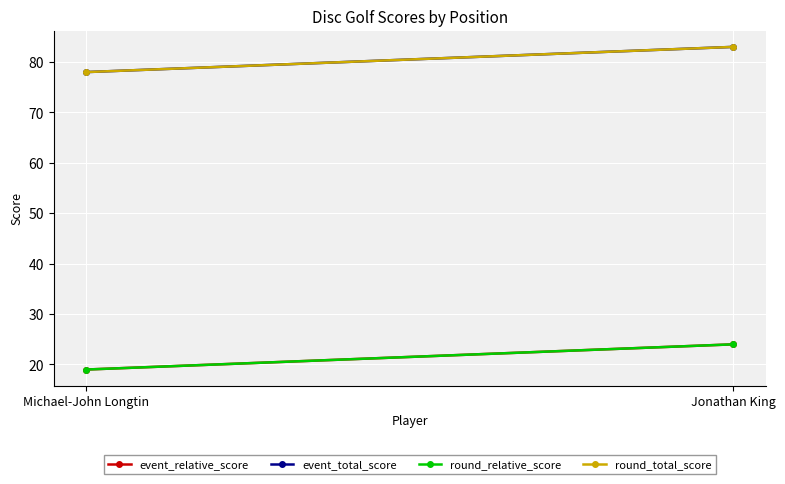

What is the label of the 2nd point from the left?

Jonathan King